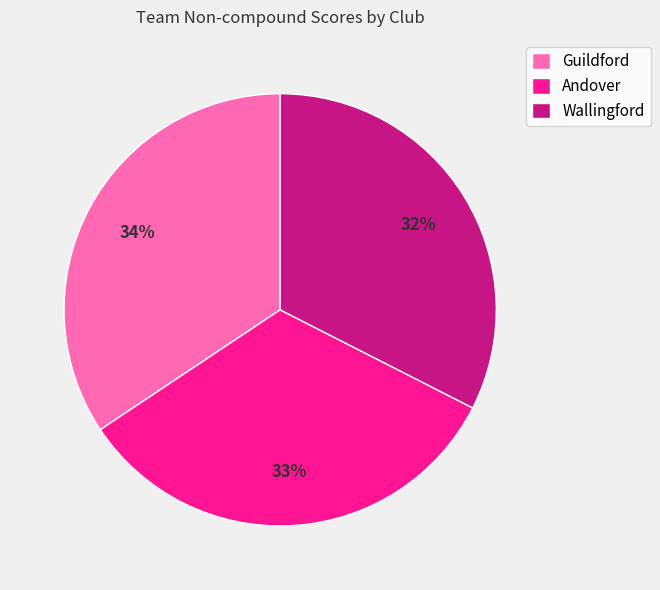

What percentage is the Guildford slice, to the nearest percent?

34%